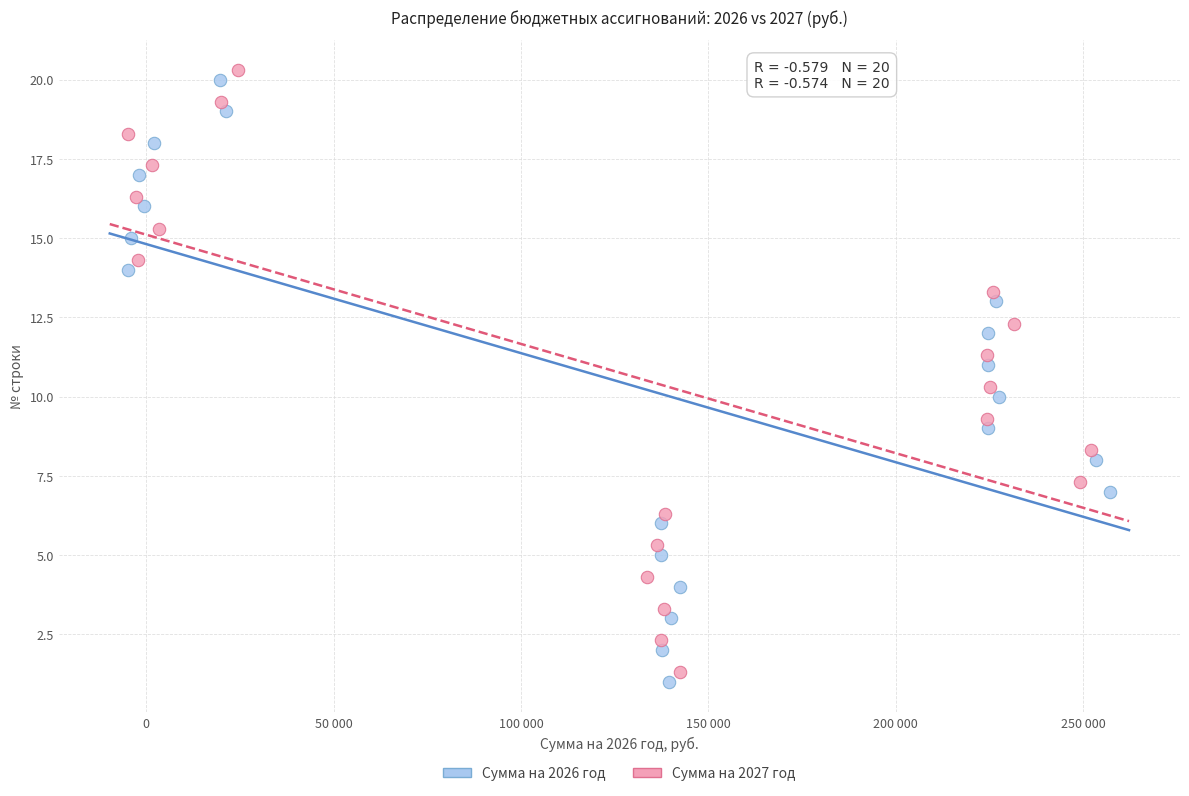

Which series contains the lowest Y value?

Сумма на 2026 год